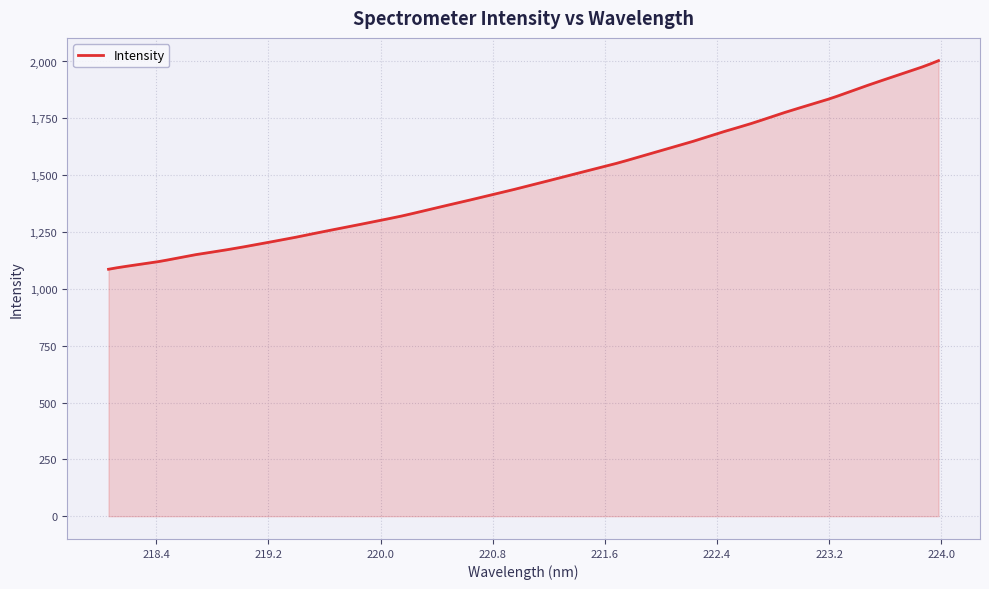

What is the difference between the maximum and minimum values?

917.4